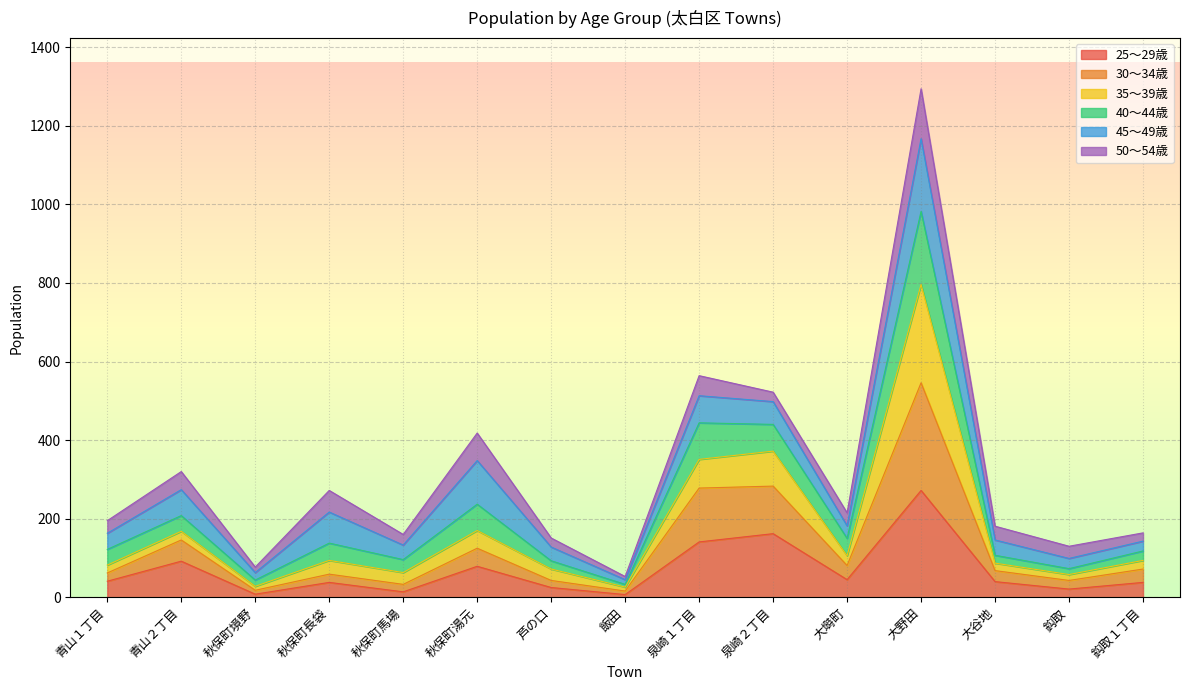

At which category is the sum across all series the highest?

大野田